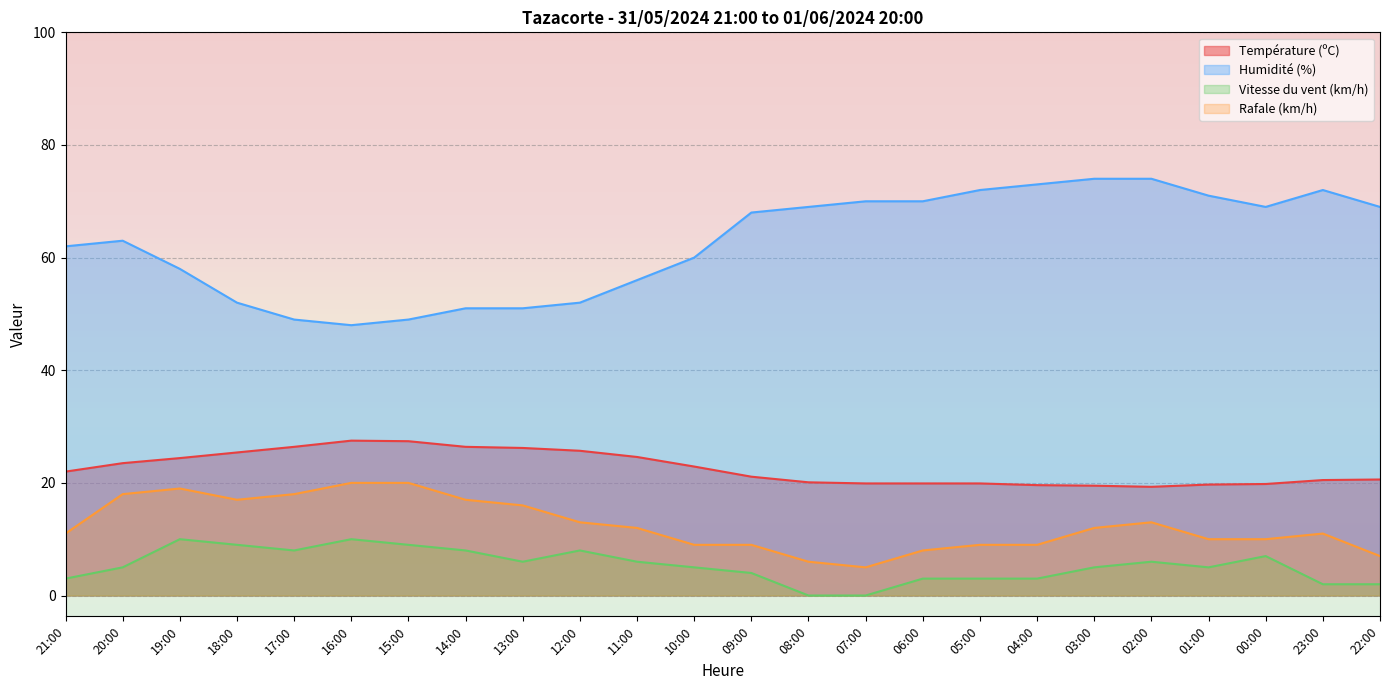

Which series has the largest range (max minus min)?

Humidité (%)